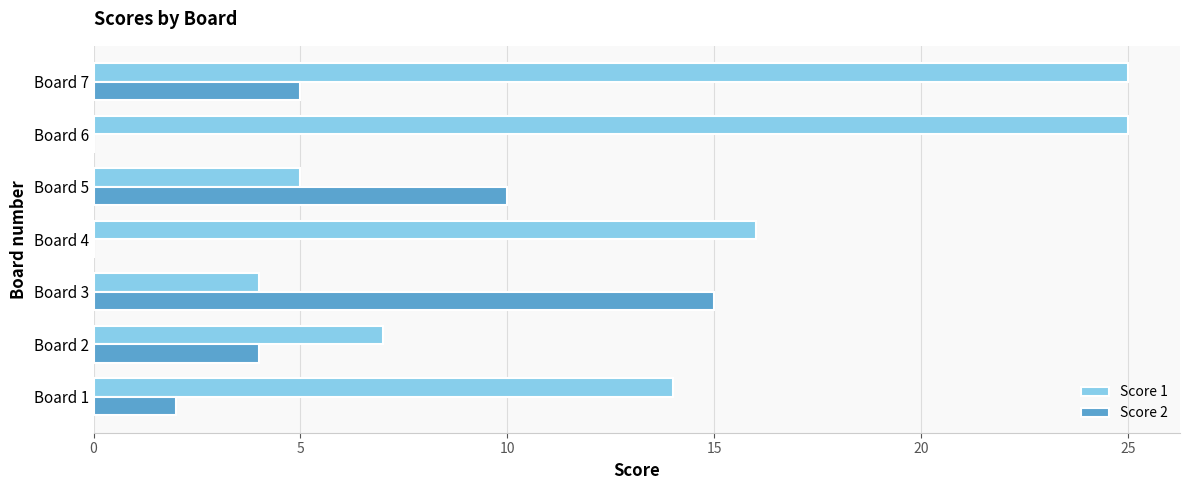

What is the sum of all Score 1 values?

96